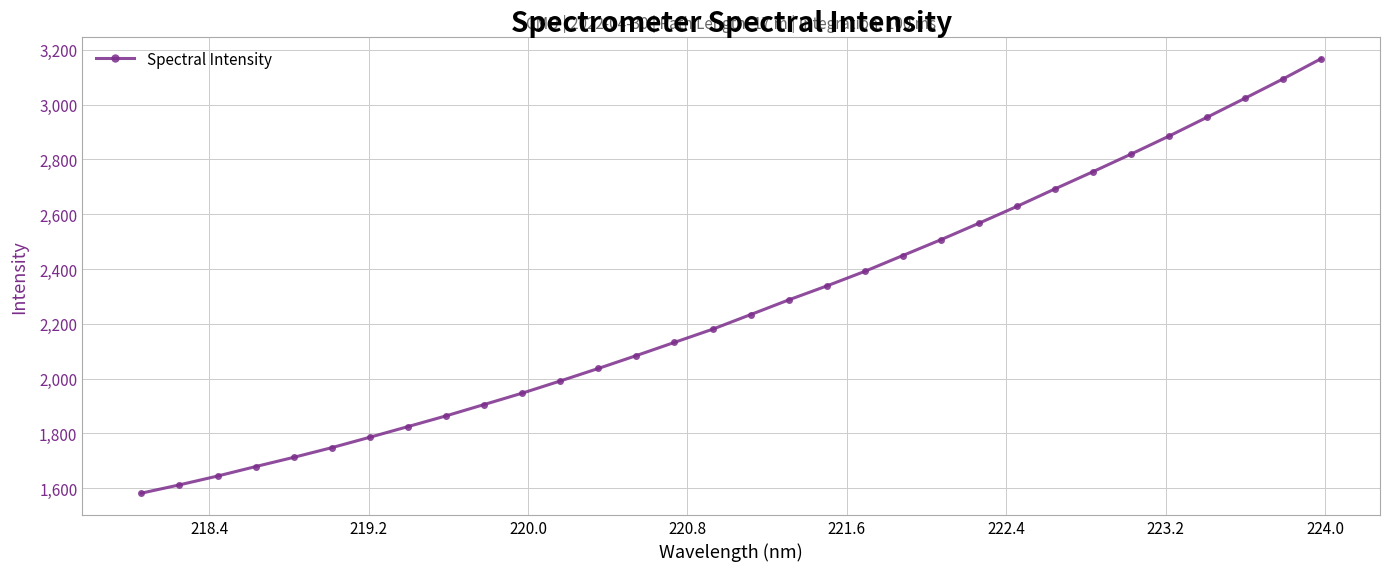

What is the value of the 24th point from the left?

2628.3